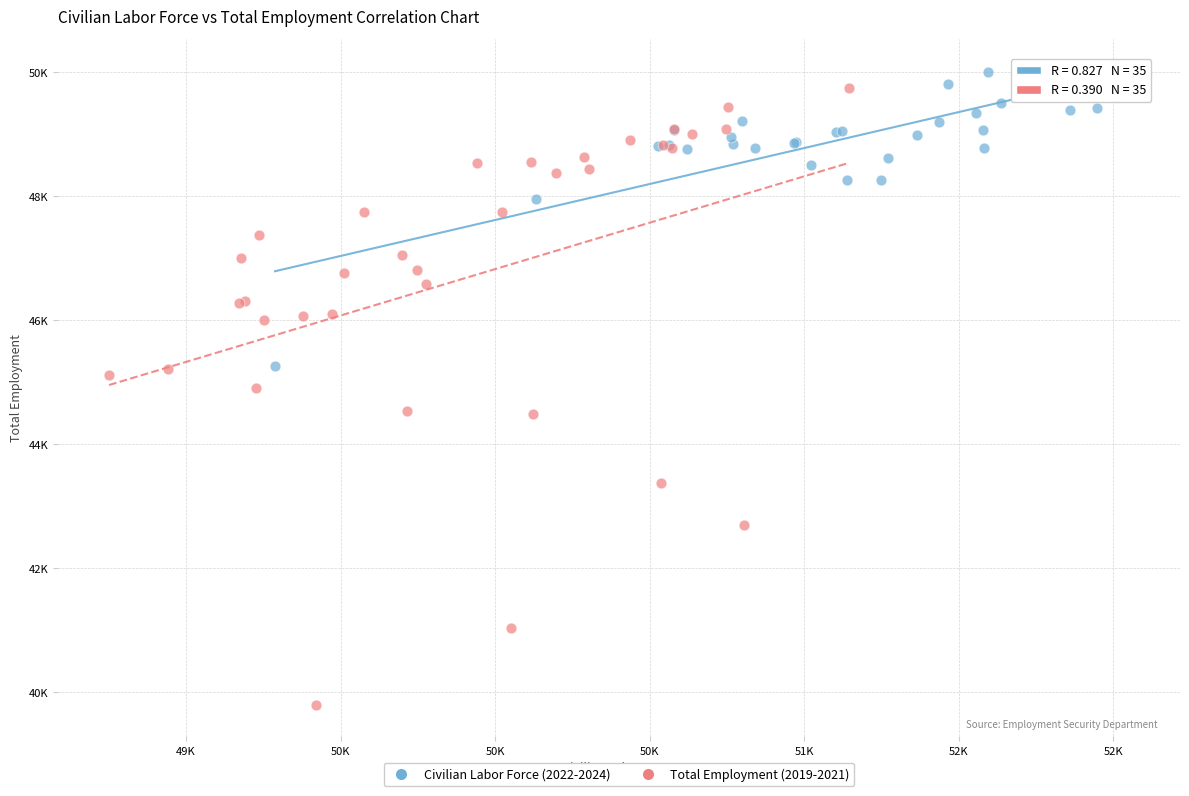

Which series reaches the minimum Y coordinate?

Total Employment (2019-2021)